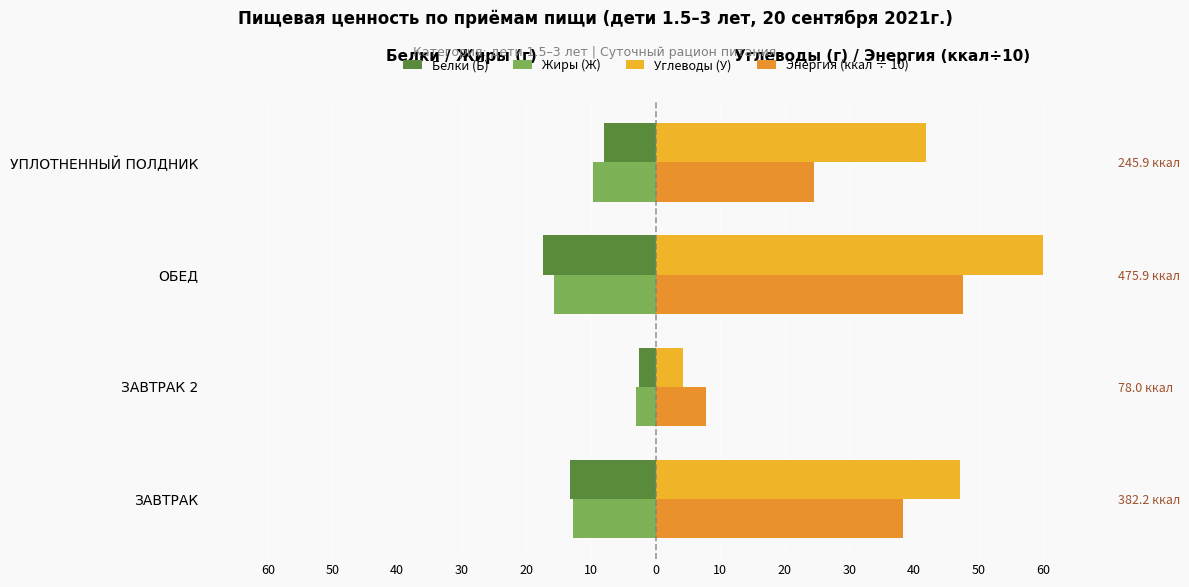

How many series are shown in this chart?

4